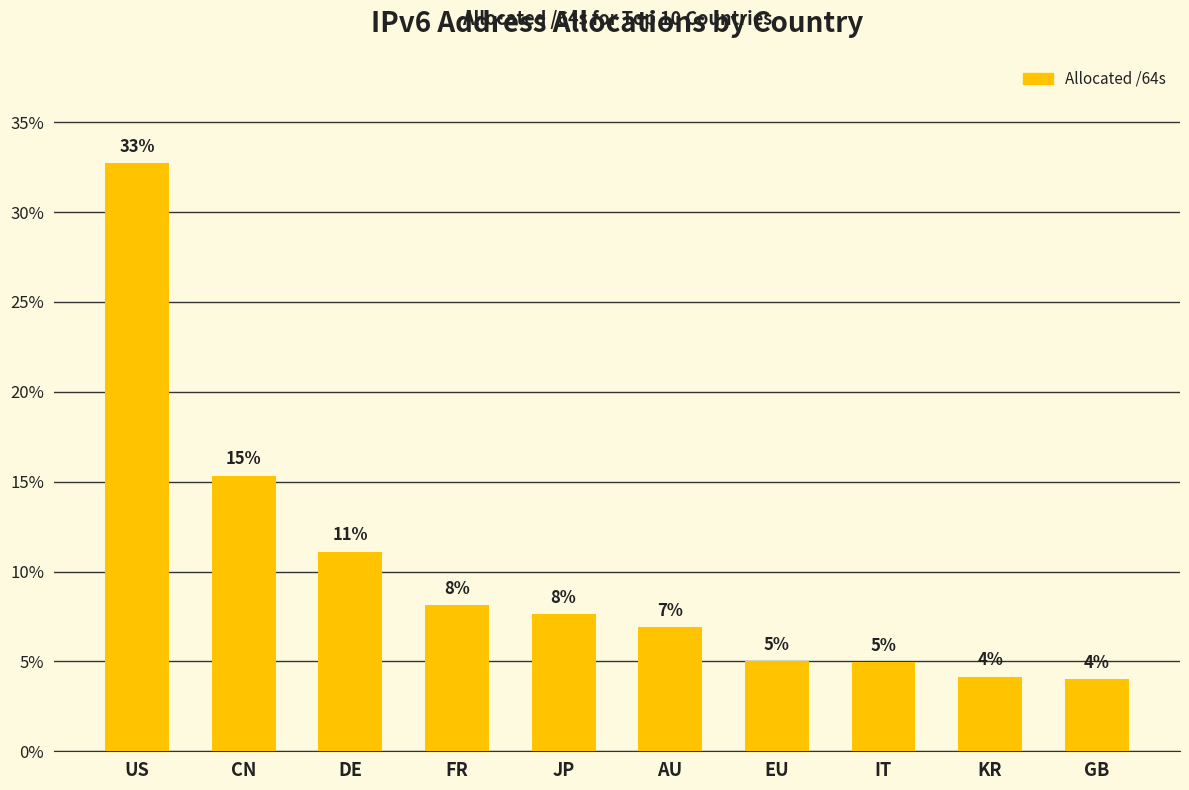

How many bars are there in total?

10